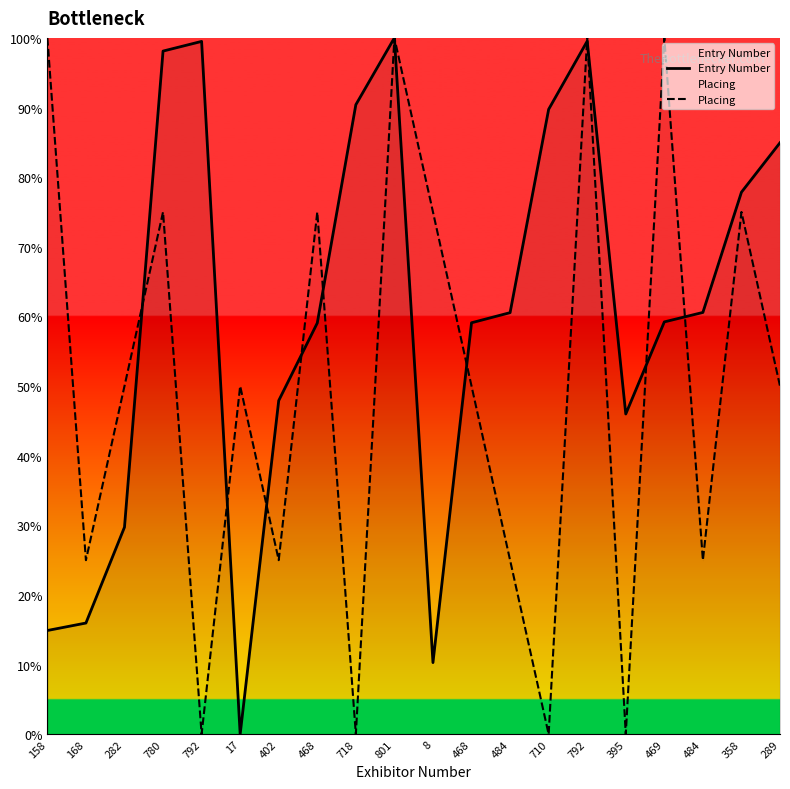

True or false: Placing has a value of 50.0 at 468.

True